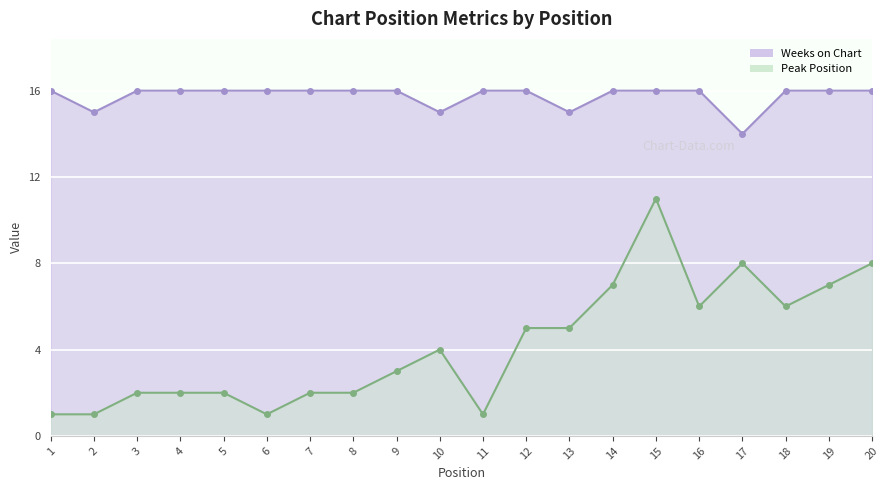

What is the sum of the Peak Position values at 16 and 8?

8